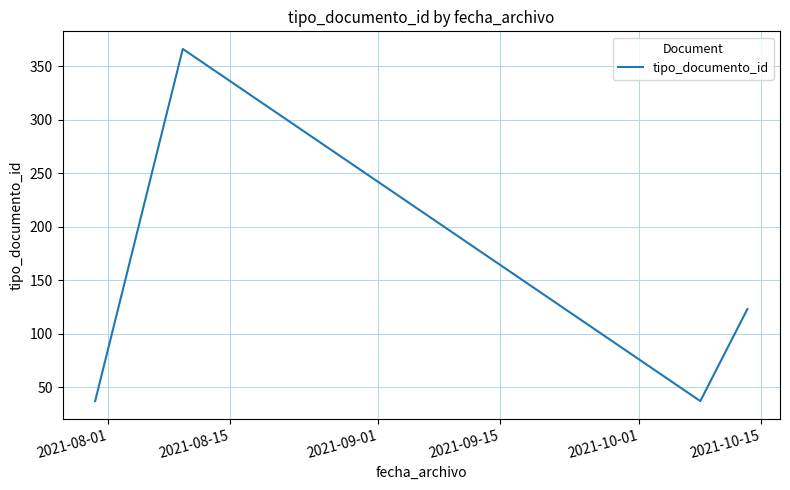

What is the minimum value shown in the chart?

37